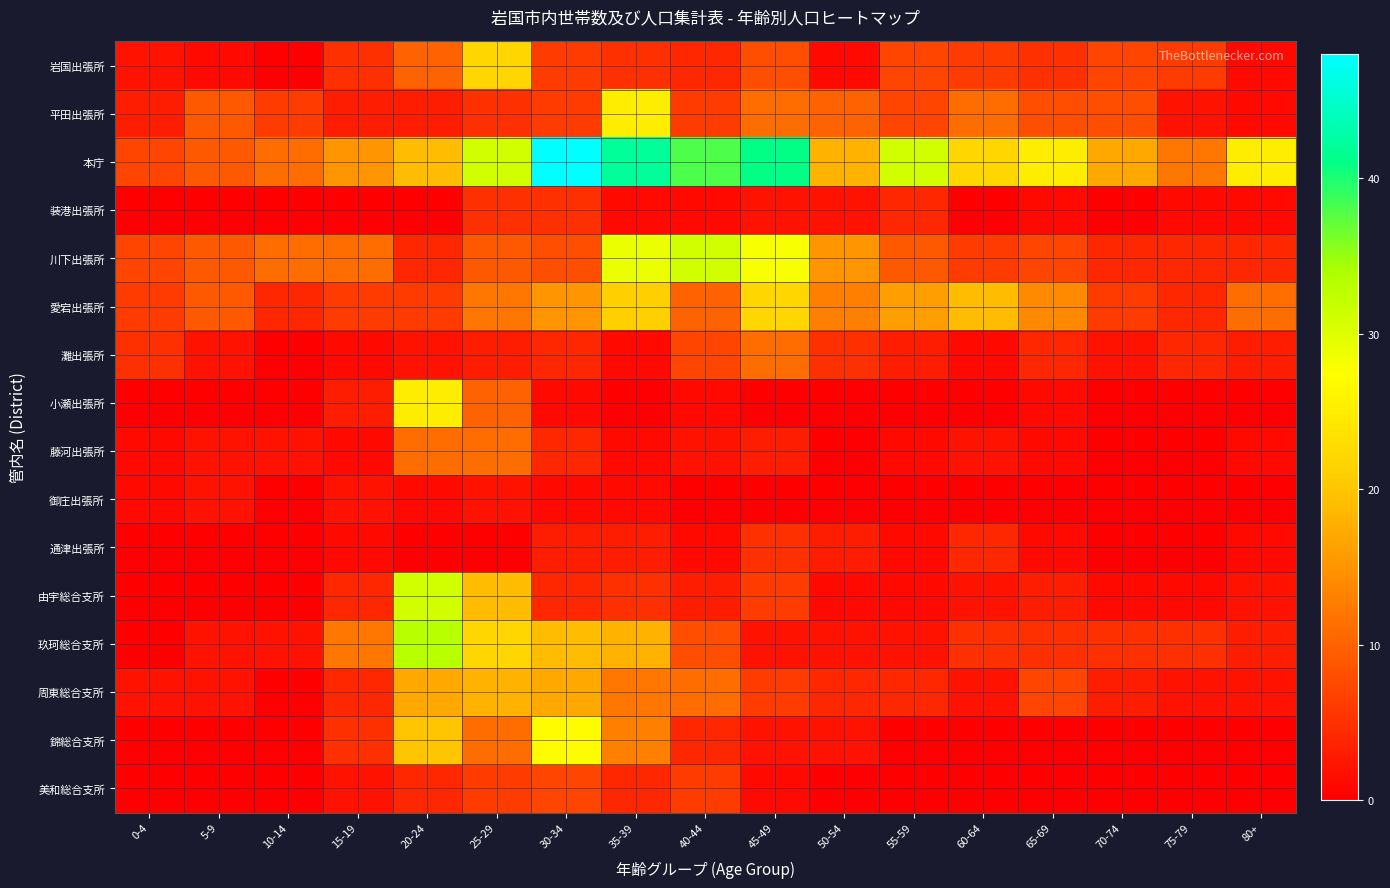

What is the spread (max minus min) of values at 80+?

25